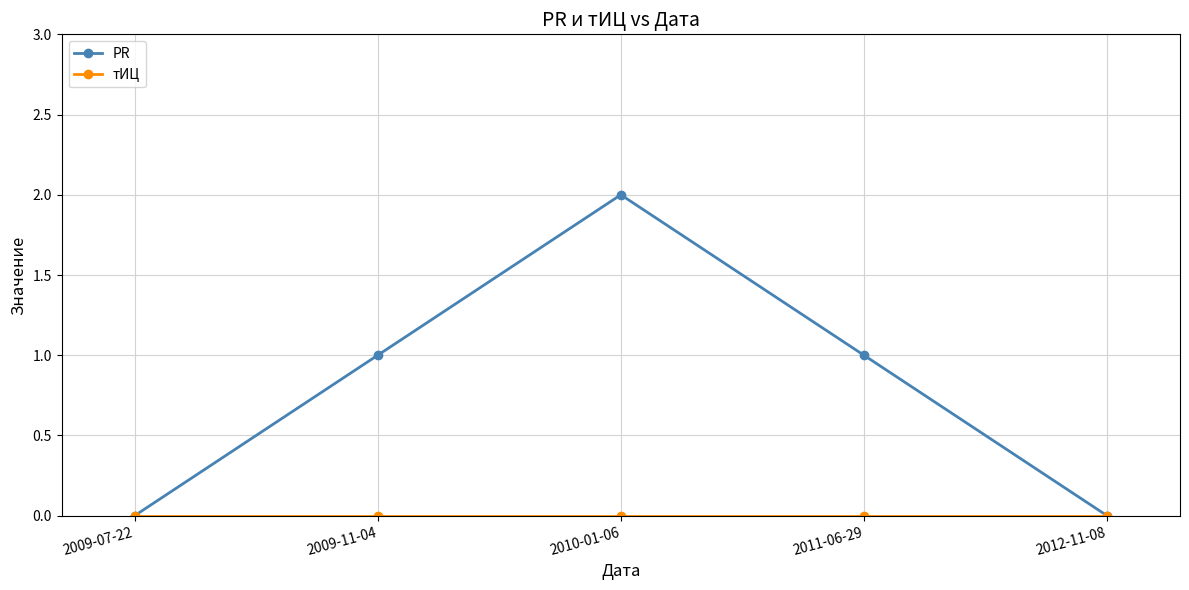

Does the chart have visible grid lines?

Yes